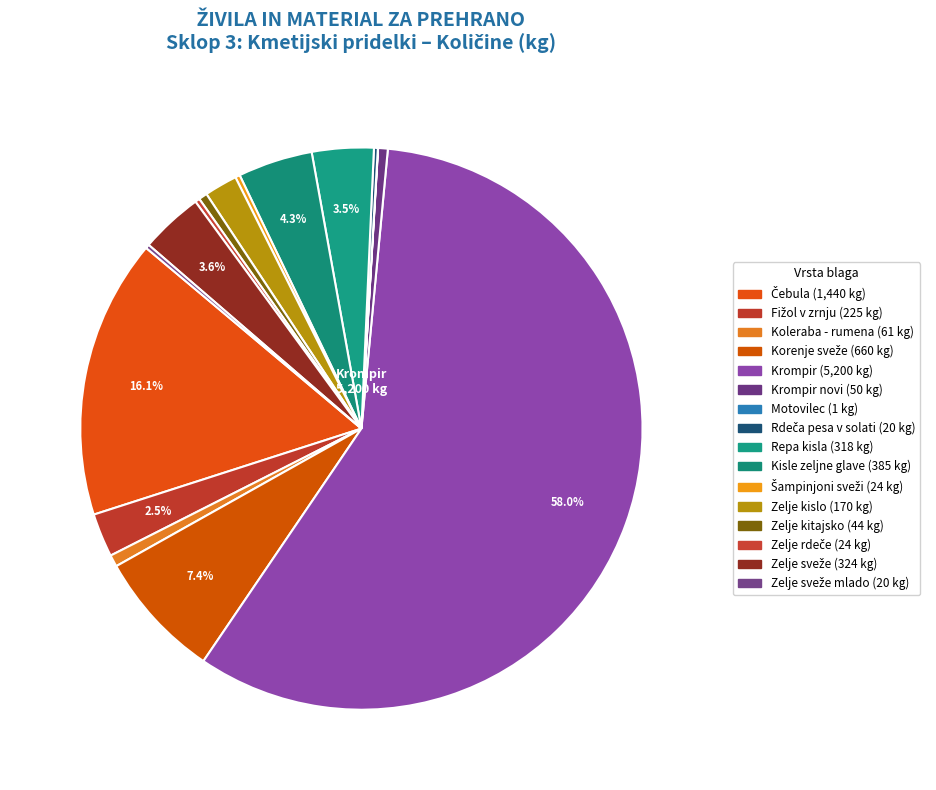

Rank the categories by value from highest to lowest.

Krompir, Čebula, Korenje sveže, Kisle zeljne glave, Zelje sveže, Repa kisla, Fižol v zrnju, Zelje kislo, Koleraba - rumena, Krompir novi, Zelje kitajsko, Šampinjoni sveži, Zelje rdeče, Rdeča pesa v solati, Zelje sveže mlado, Motovilec